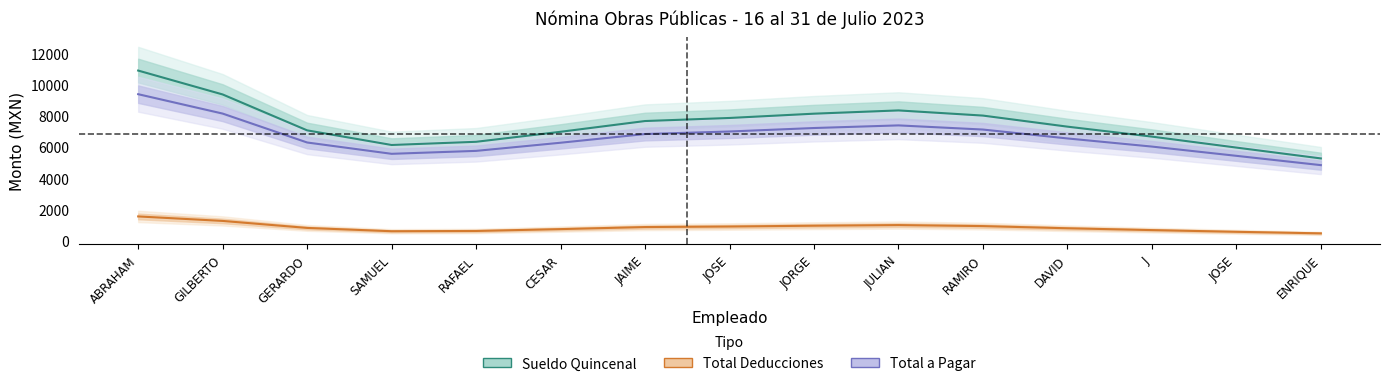

What is the minimum value for Total Deducciones?

432.9